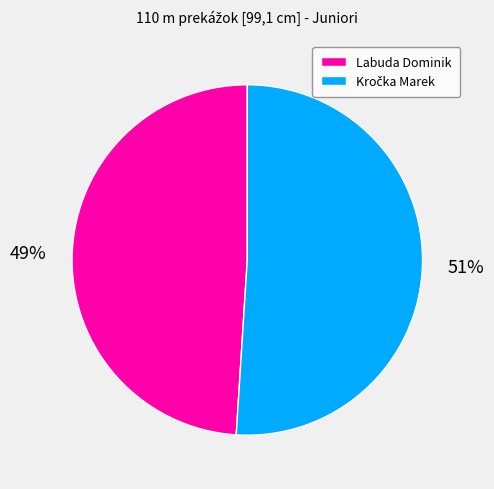

What is the smallest slice in the pie chart?

Labuda Dominik